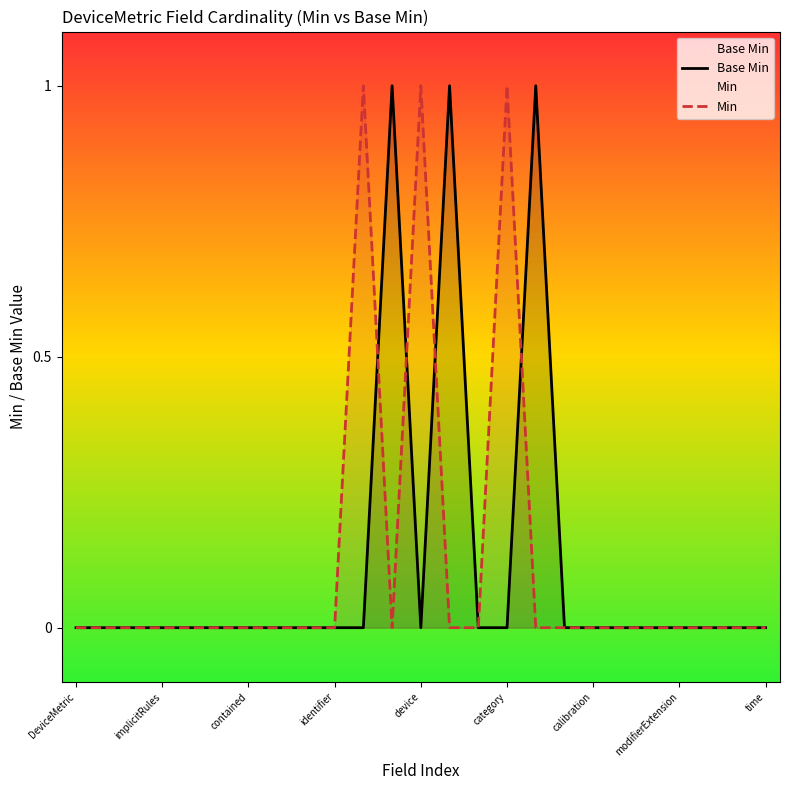

What is the maximum value shown in the chart?

1